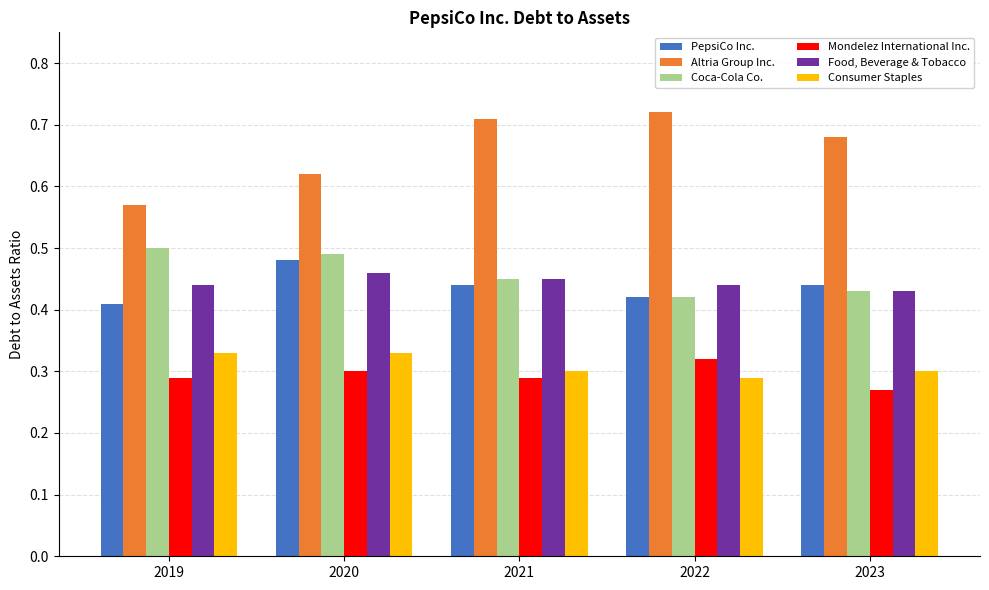

The Consumer Staples series shows 0.3 at 2019. True or false?

True